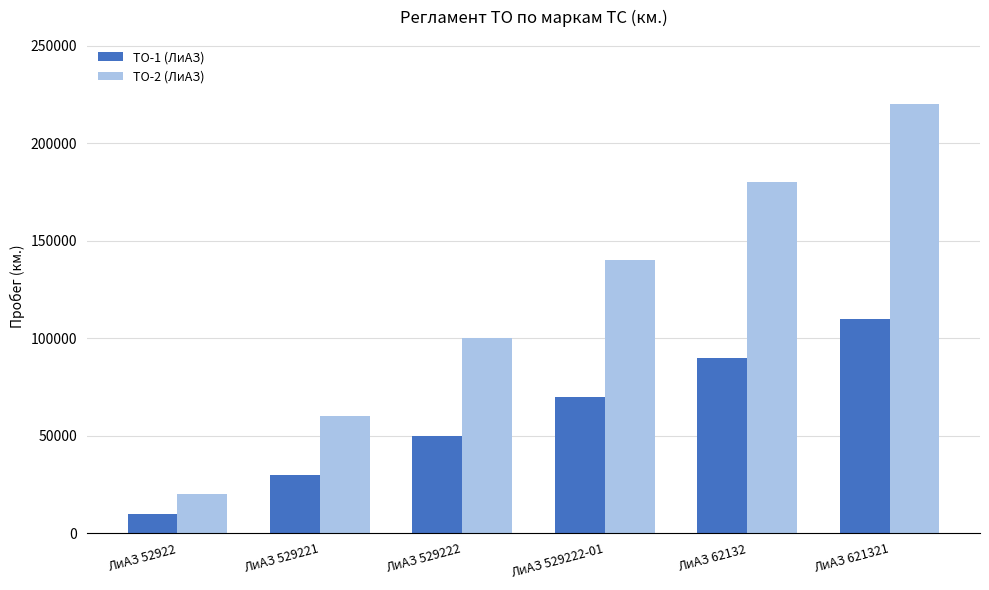

What is the sum of all ТО-2 (ЛиАЗ) values?

720000